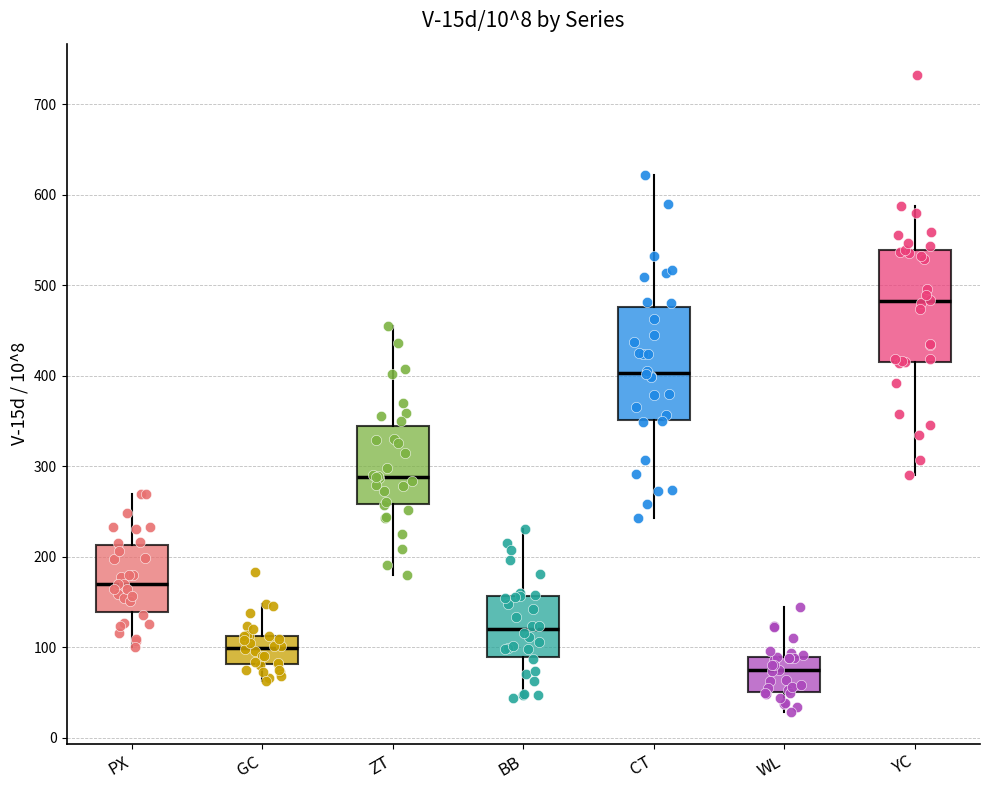

Which box's median line is the highest?

YC